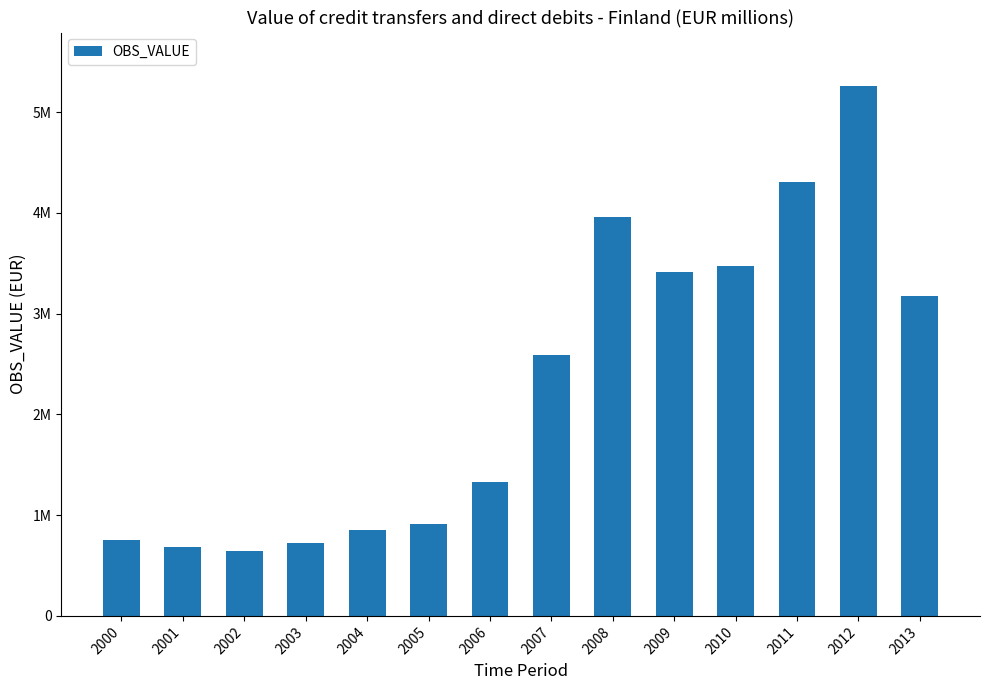

Which has a higher value, 2001 or 2011?

2011